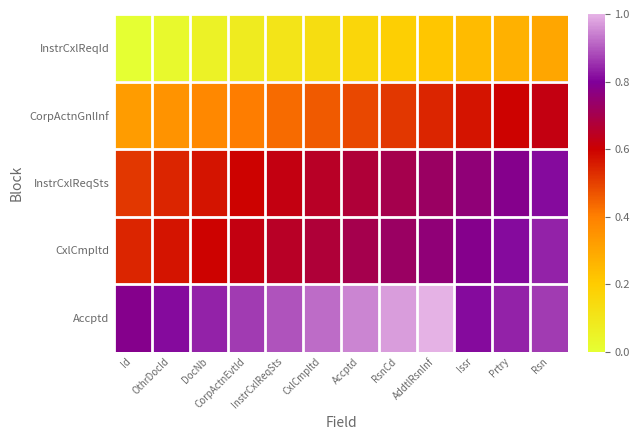

Between AddtlRsnInf and Issr, which series saw the biggest shift?

Accptd